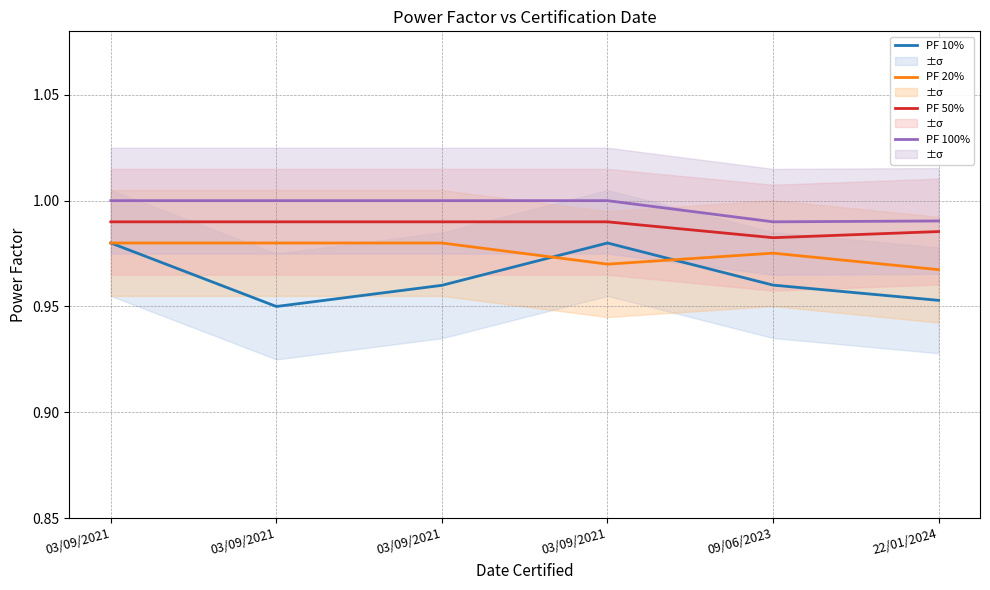

How many PF 20% values are between 0 and 1?

6